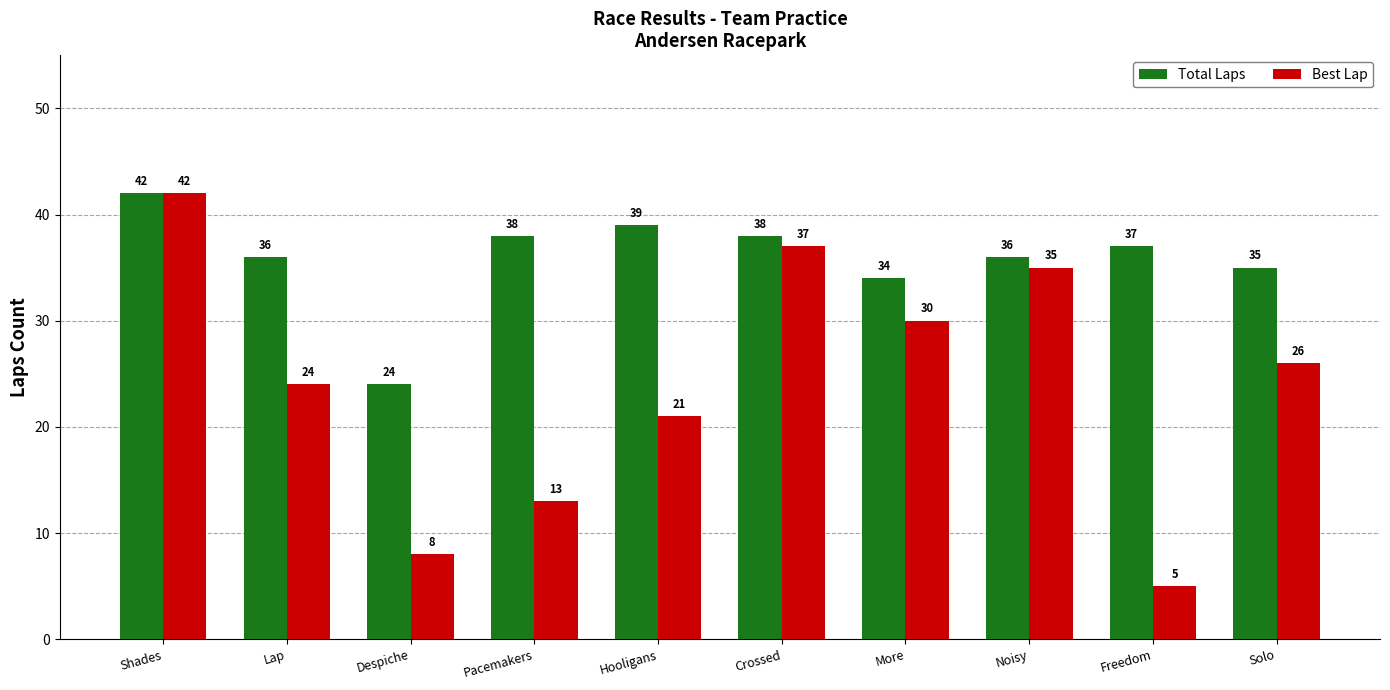

At which label does Best Lap first exceed 26?

Shades